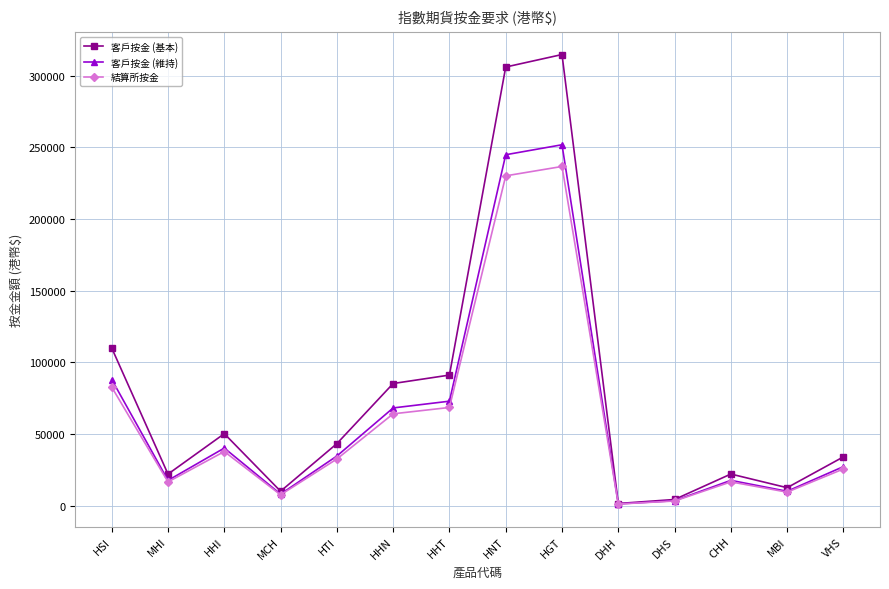

Which series has the largest total across all categories?

客戶按金 (基本)